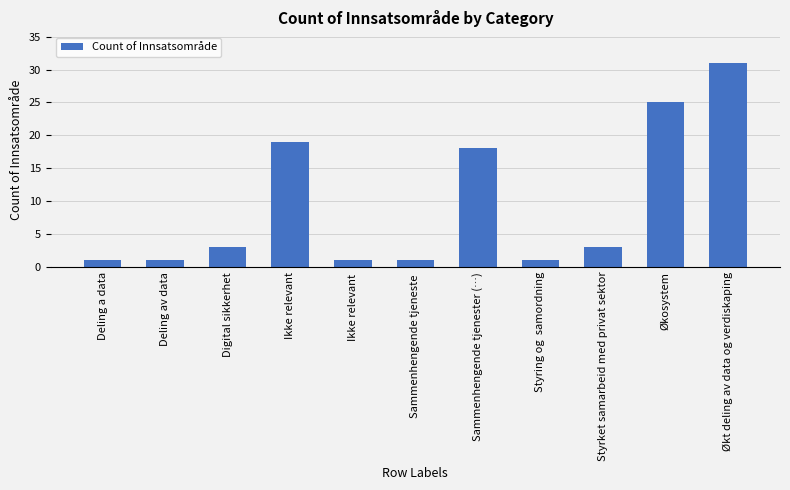

At which label is the value closest to 16?

Sammenhengende tjenester (…)